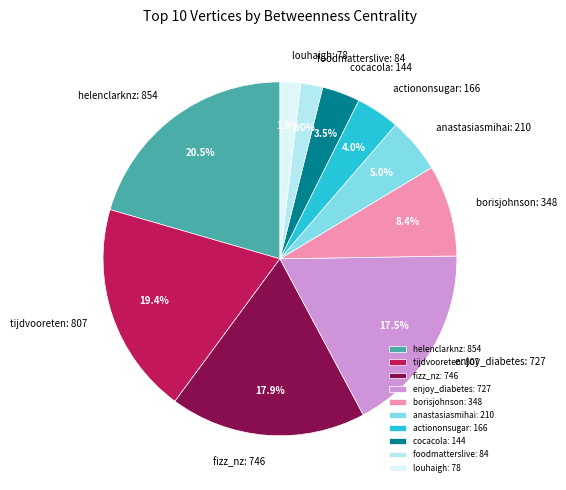

How many slices are in this pie chart?

10